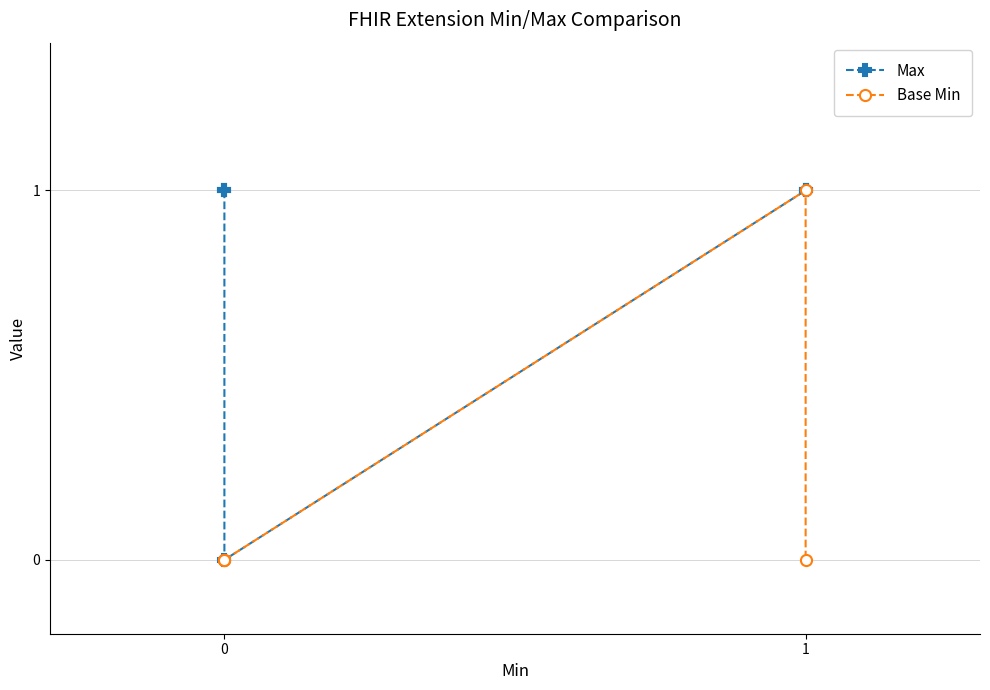

What is the maximum value shown in the chart?

1